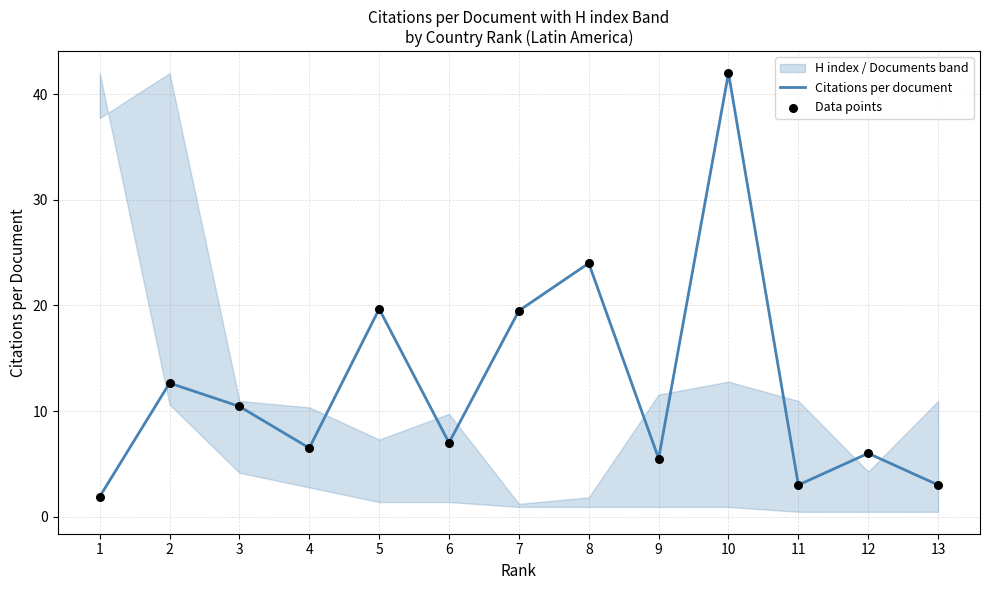

Is the value of Data points at 3 greater than the value of Citations per document at 5?

No